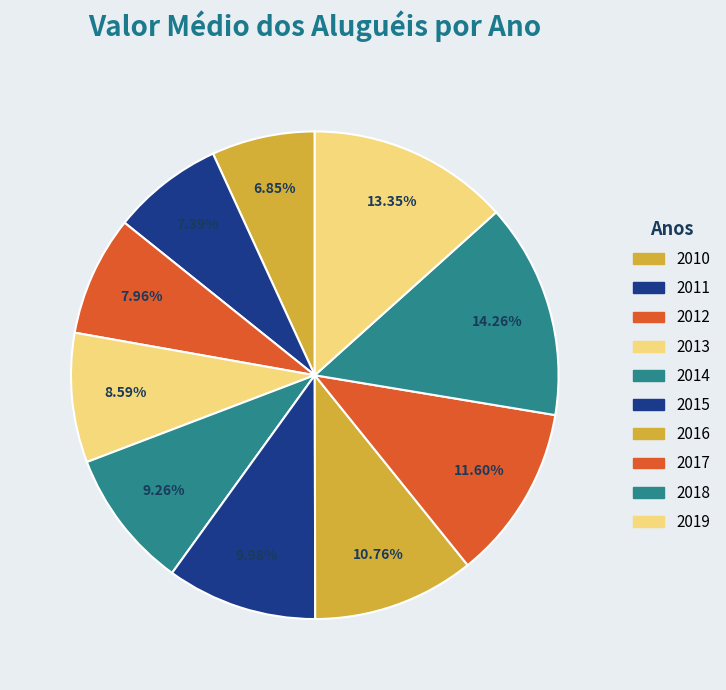

Which category has the biggest portion of the pie?

2018